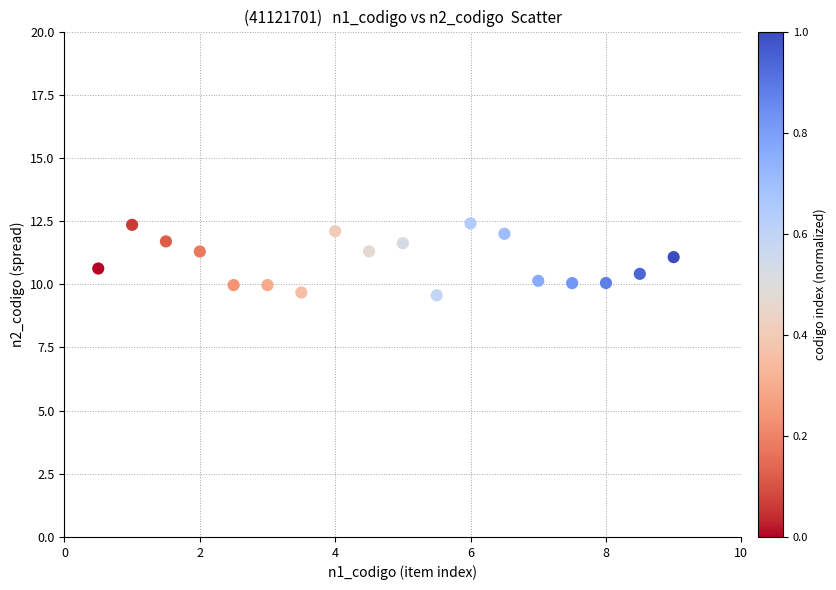

What is the range of Y values (max minus min)?

2.8